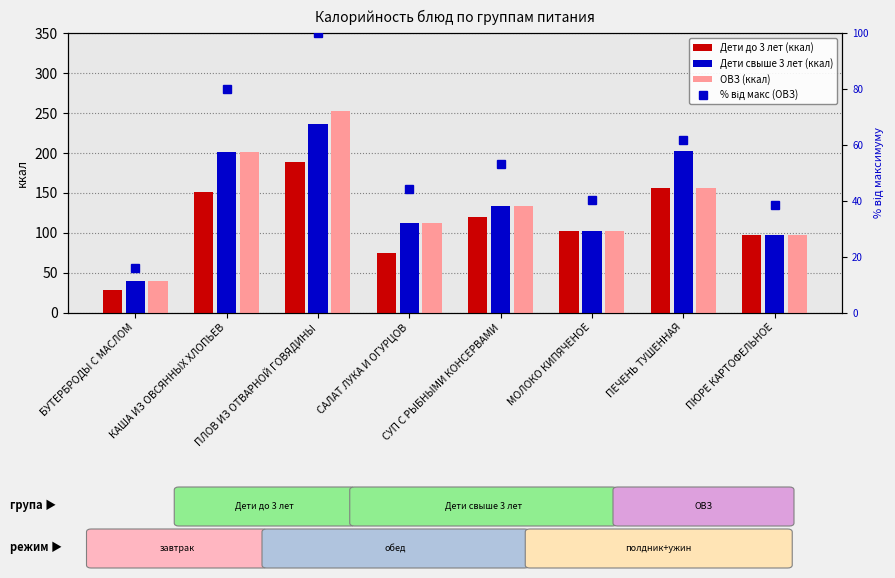

At which label does % від макс (ОВЗ) first exceed 53?

КАША ИЗ ОВСЯННЫХ ХЛОПЬЕВ